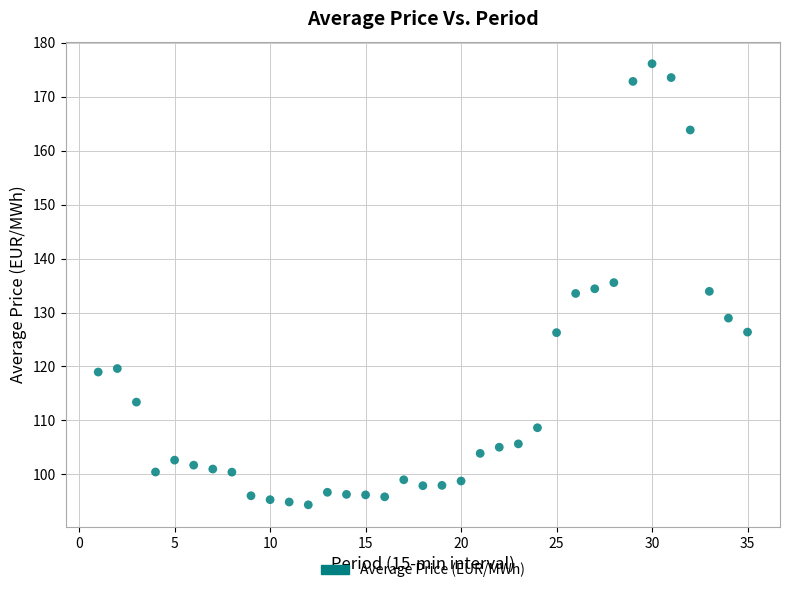

What is the range of Y values (max minus min)?

81.7